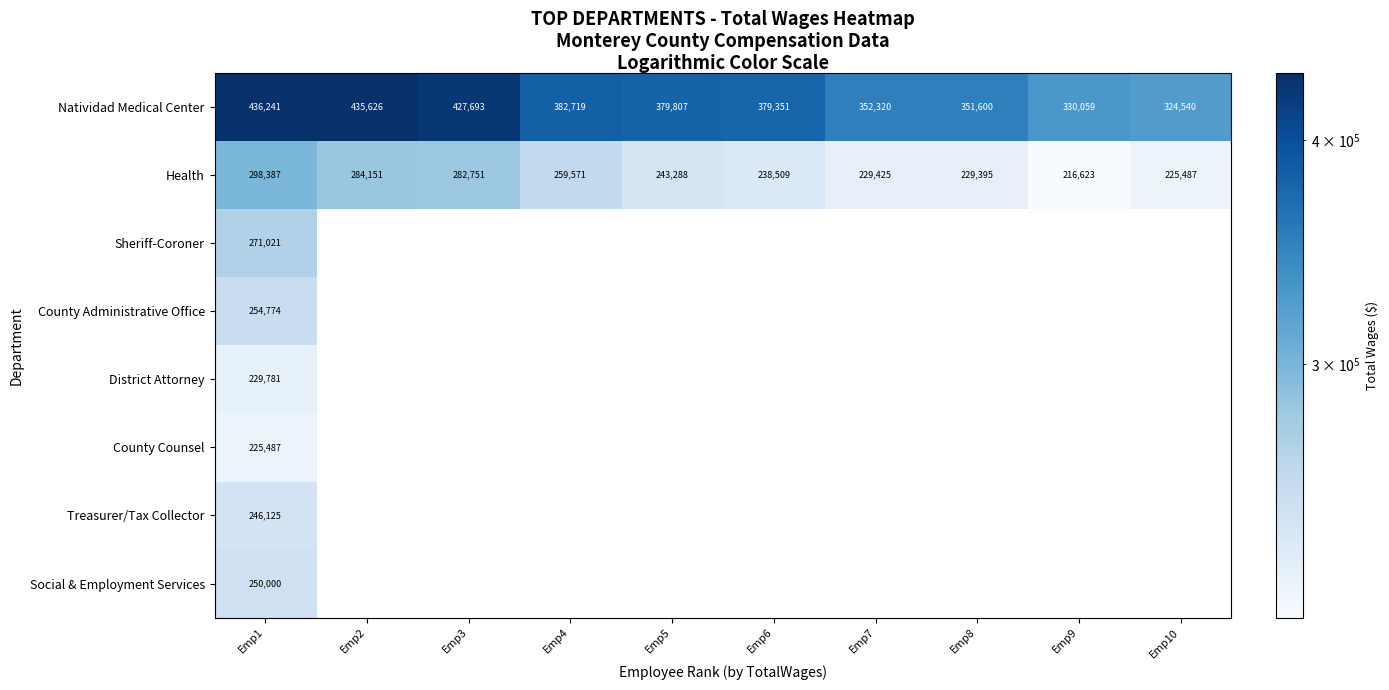

Count the number of categories in the chart.

10